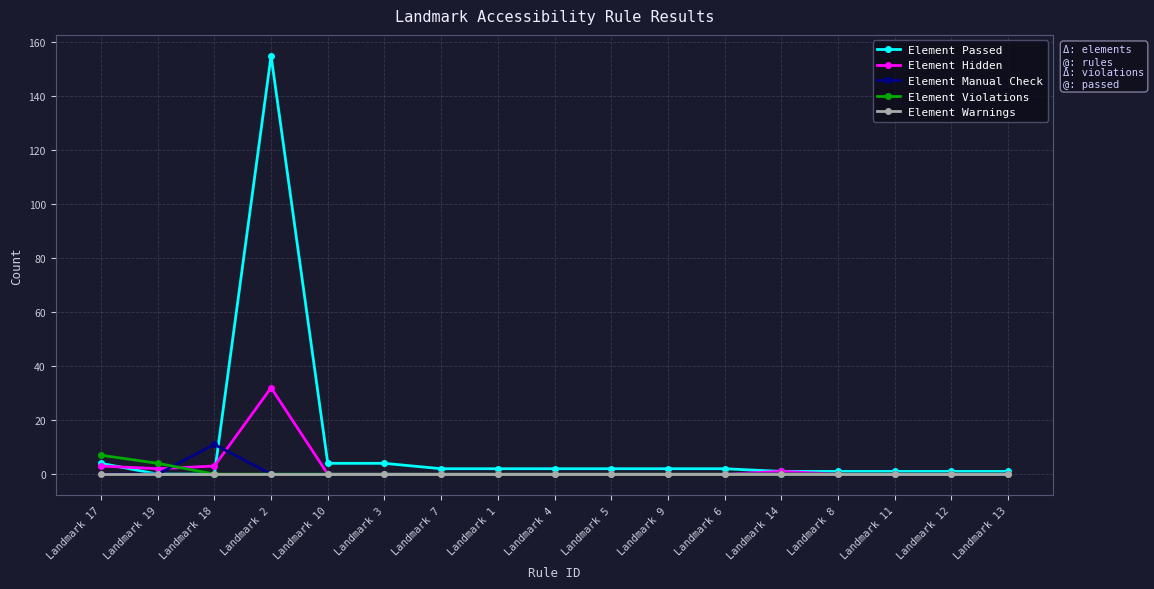

Reading left to right, transcribe all the data shown in this chart.

Element Passed: 4	0	0	155	4	4	2	2	2	2	2	2	1	1	1	1	1
Element Hidden: 3	2	3	32	0	0	0	0	0	0	0	0	1	0	0	0	0
Element Manual Check: 0	0	11	0	0	0	0	0	0	0	0	0	0	0	0	0	0
Element Violations: 7	4	0	0	0	0	0	0	0	0	0	0	0	0	0	0	0
Element Warnings: 0	0	0	0	0	0	0	0	0	0	0	0	0	0	0	0	0